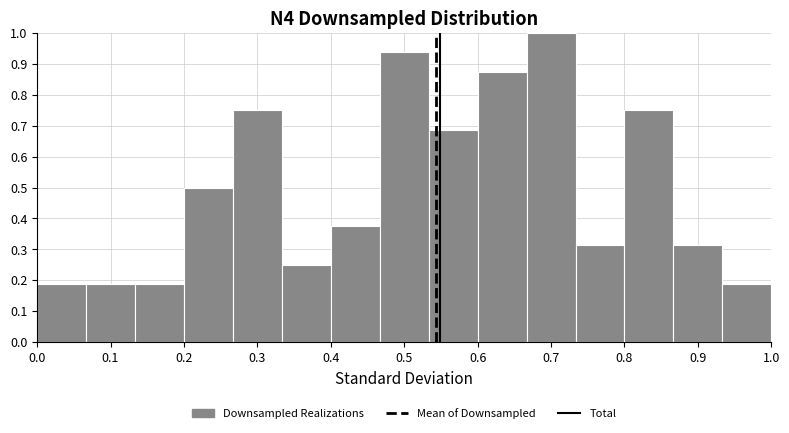

Reading left to right, transcribe this chart: for each bar, give the range it covers on the x-axis and its height. Neither the bar edges nor the heights are printed on the chart, so give them approximately, as read against the axes.

0.00 to 0.07: 0.19
0.07 to 0.13: 0.19
0.13 to 0.20: 0.19
0.20 to 0.27: 0.50
0.27 to 0.33: 0.75
0.33 to 0.40: 0.25
0.40 to 0.47: 0.38
0.47 to 0.53: 0.94
0.53 to 0.60: 0.69
0.60 to 0.67: 0.88
0.67 to 0.73: 1.00
0.73 to 0.80: 0.31
0.80 to 0.87: 0.75
0.87 to 0.93: 0.31
0.93 to 1.00: 0.19